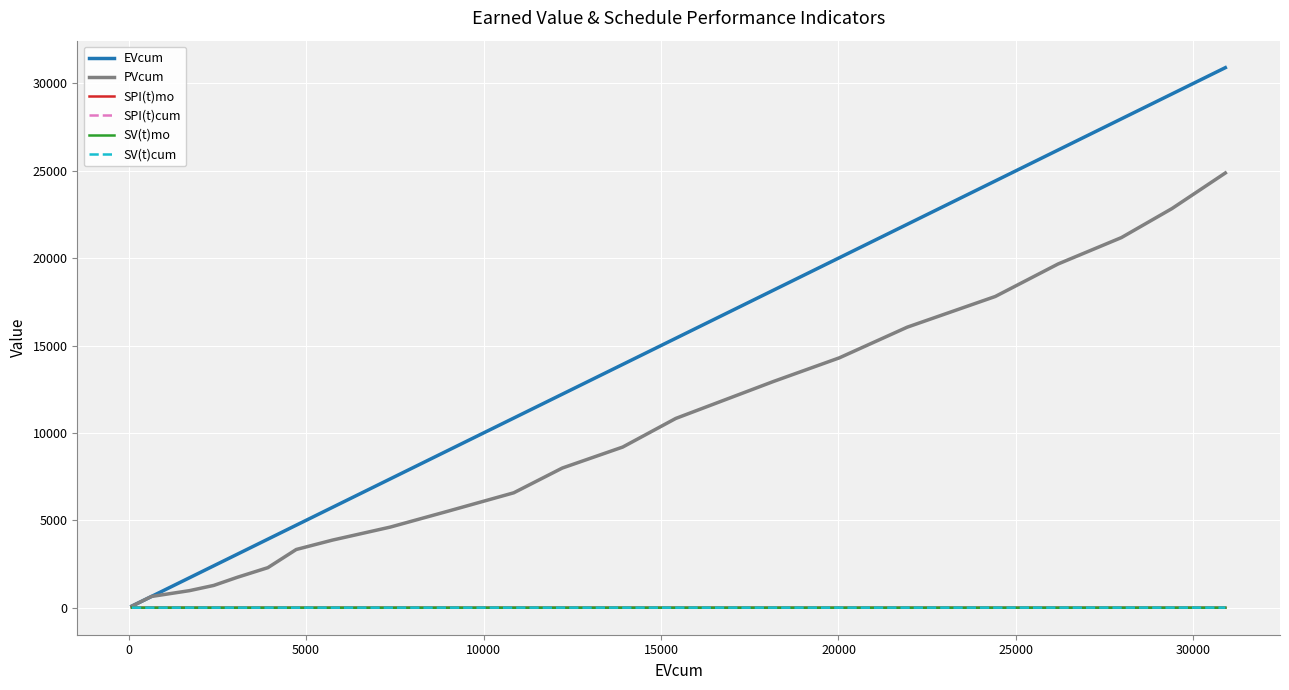

Which series has the largest total across all categories?

EVcum